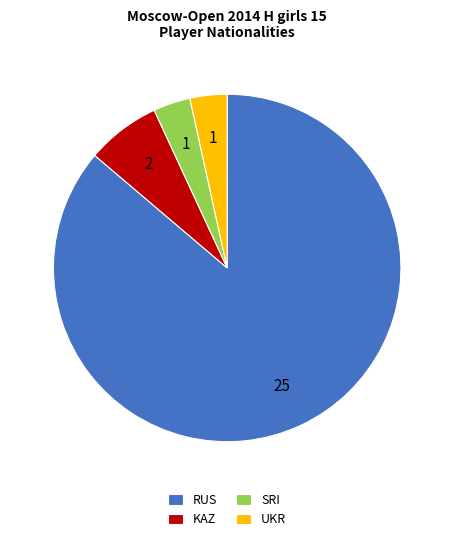

How many slices are in this pie chart?

4